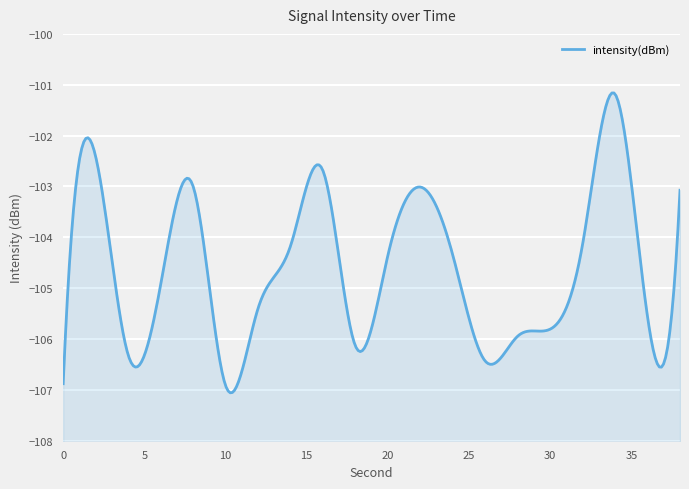

The chart shows a value of -105.6 at 36. True or false?

True